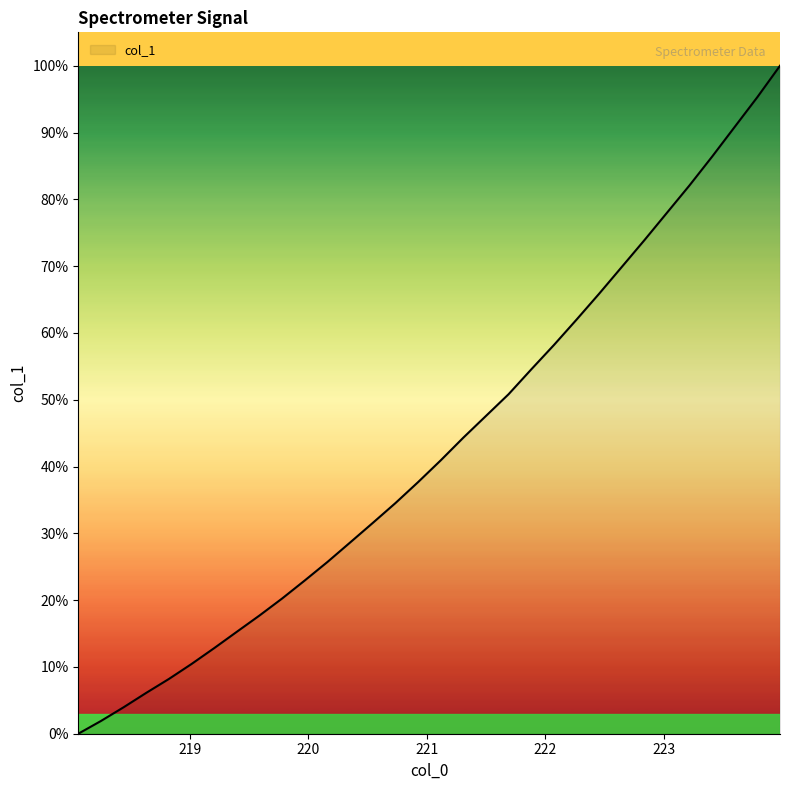

What is the maximum value shown in the chart?

100.0